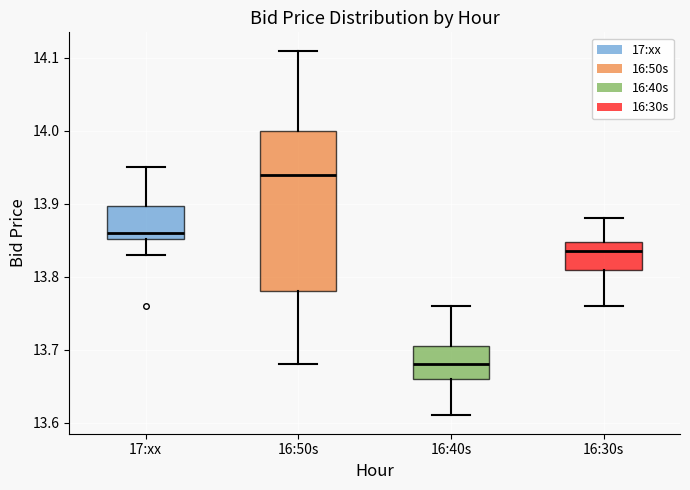

Which box has the lowest median line?

16:40s